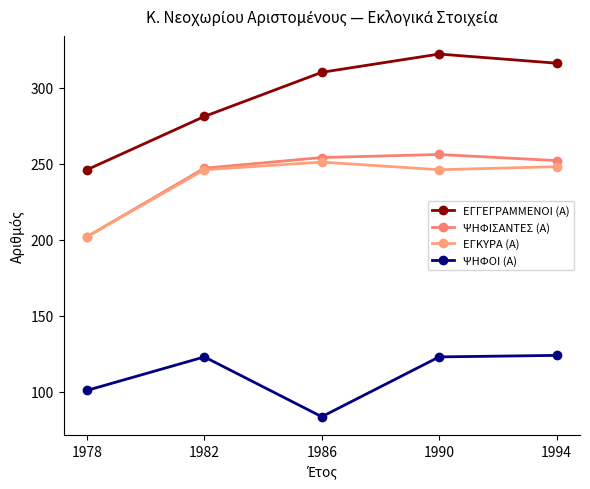

What is the value of the ΨΗΦΙΣΑΝΤΕΣ (Α) point at the 4th from the left?

256.0